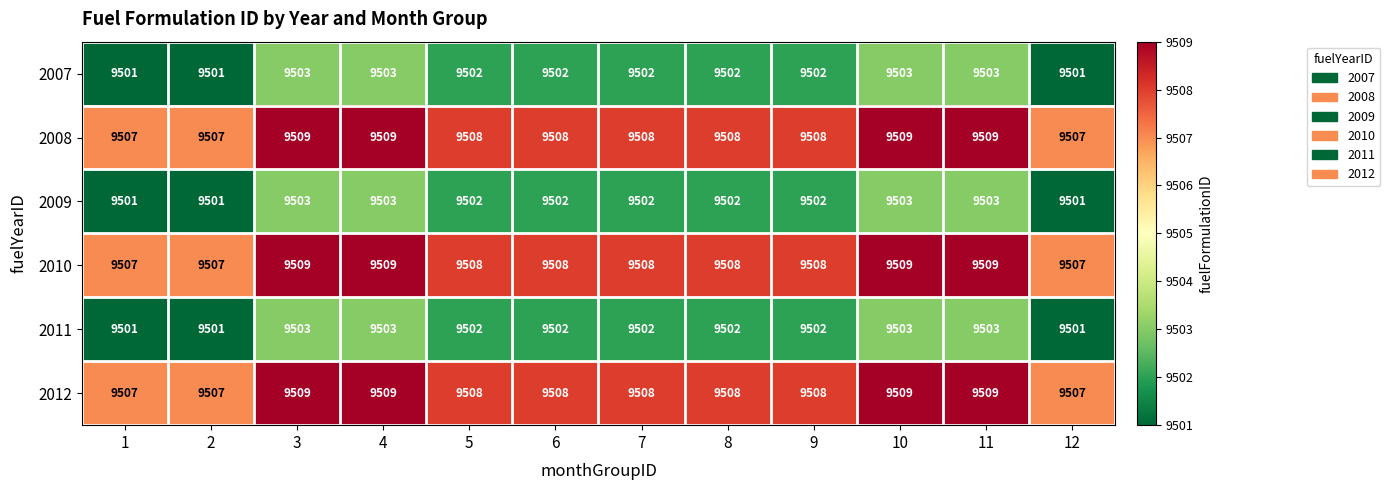

How many data points in 2009 are less than 9502?

3